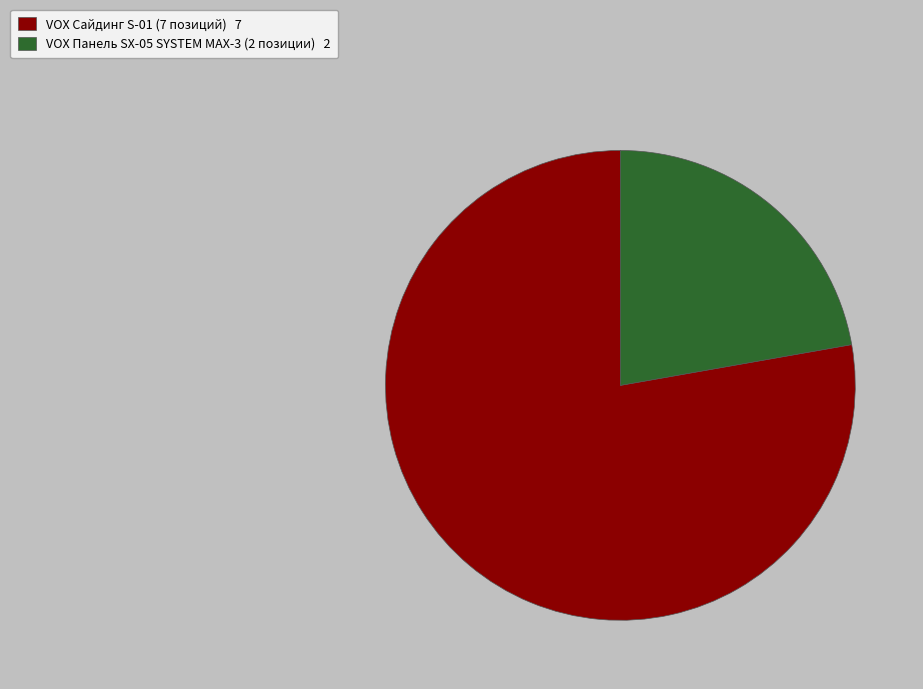

Do VOX Сайдинг S-01 (7 позиций) 7 and VOX Панель SX-05 SYSTEM MAX-3 (2 позиции) 2 together represent more than half of the pie?

Yes